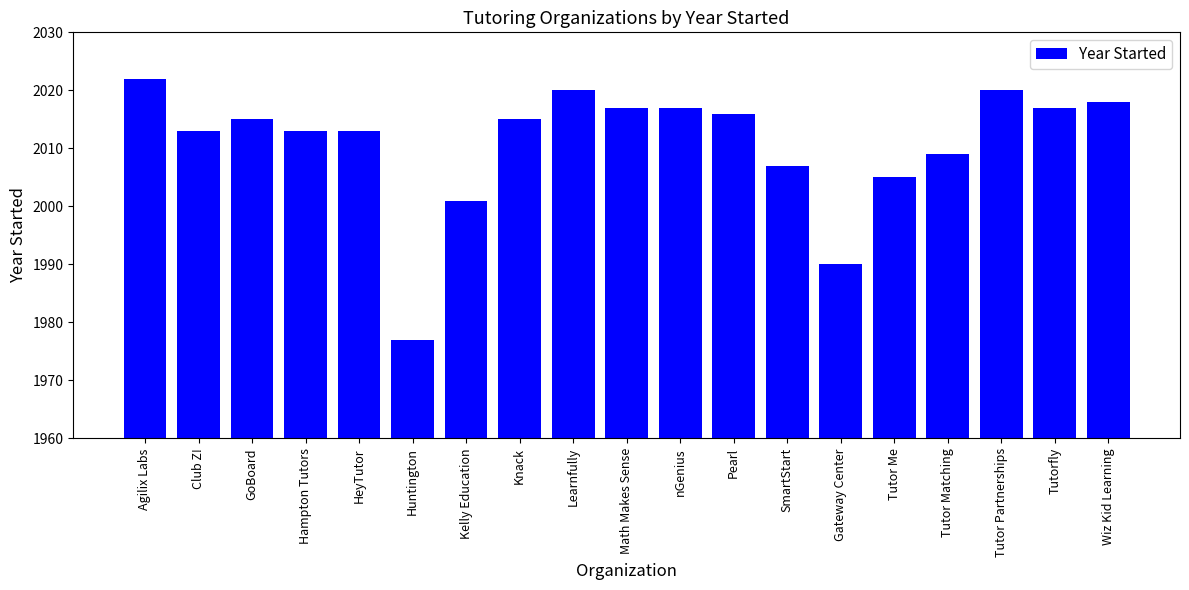

What is the difference between the values at Club Z! and Kelly Education?

12